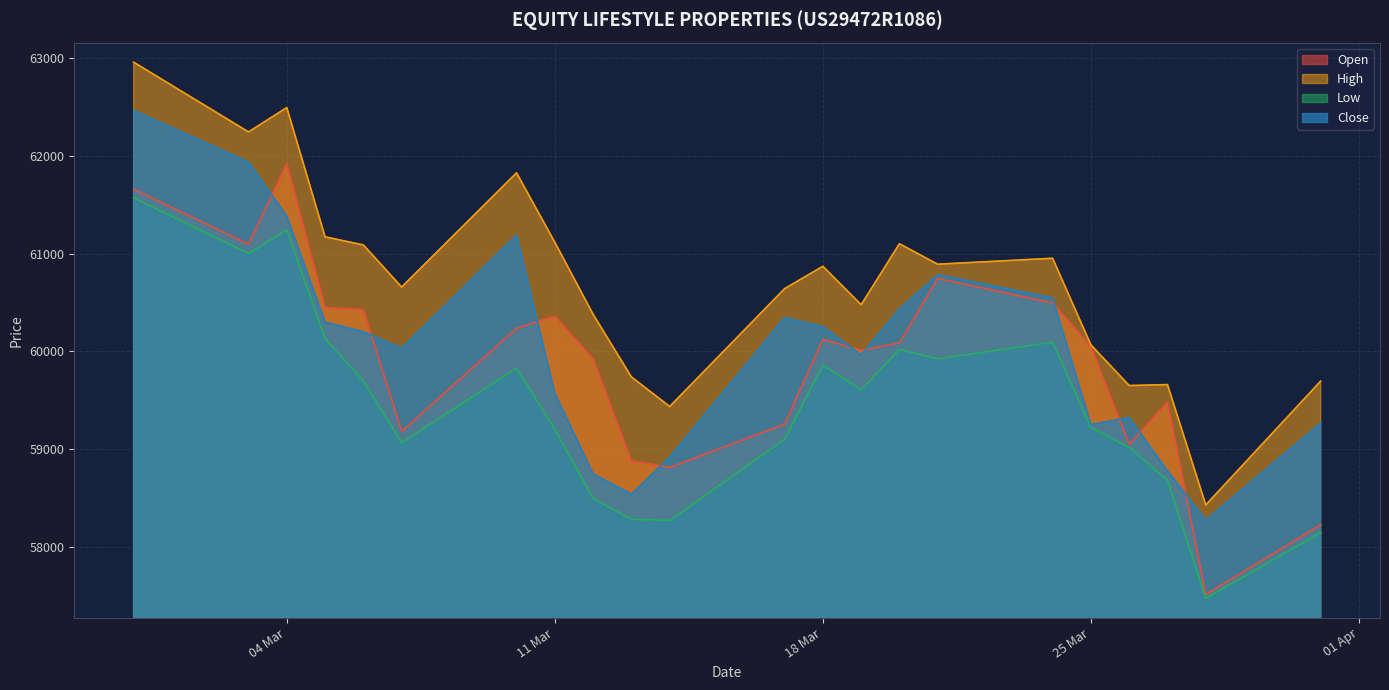

How many data points in High are less than 60870?

11